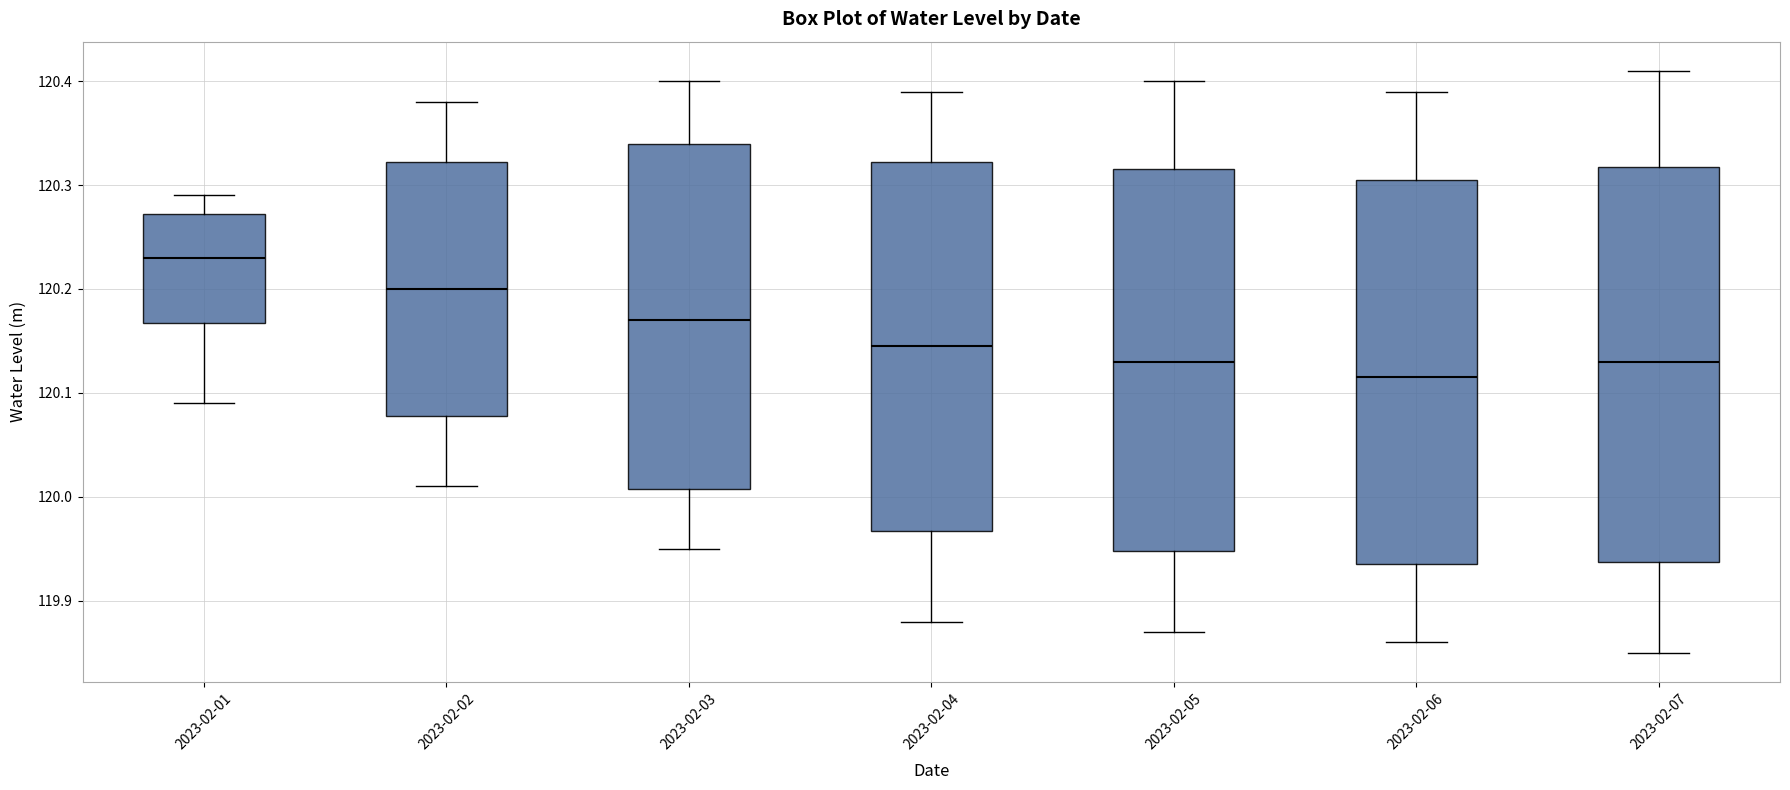

Reading left to right, read every box against the y-axis: the position of its median line, the range the box covers, and the ends of its whiskers. The values are not printed on the chart, so give them approximately, as read against the axis.

2023-02-01: median 120.23, box 120.17 to 120.27, whiskers 120.09 to 120.29
2023-02-02: median 120.20, box 120.08 to 120.32, whiskers 120.01 to 120.38
2023-02-03: median 120.17, box 120.01 to 120.34, whiskers 119.95 to 120.40
2023-02-04: median 120.15, box 119.97 to 120.32, whiskers 119.88 to 120.39
2023-02-05: median 120.13, box 119.95 to 120.32, whiskers 119.87 to 120.40
2023-02-06: median 120.12, box 119.94 to 120.31, whiskers 119.86 to 120.39
2023-02-07: median 120.13, box 119.94 to 120.32, whiskers 119.85 to 120.41